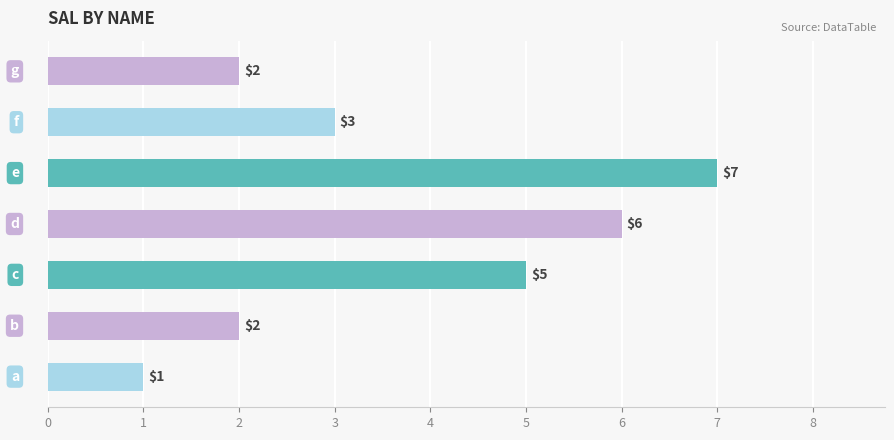

What is the greatest value displayed?

7